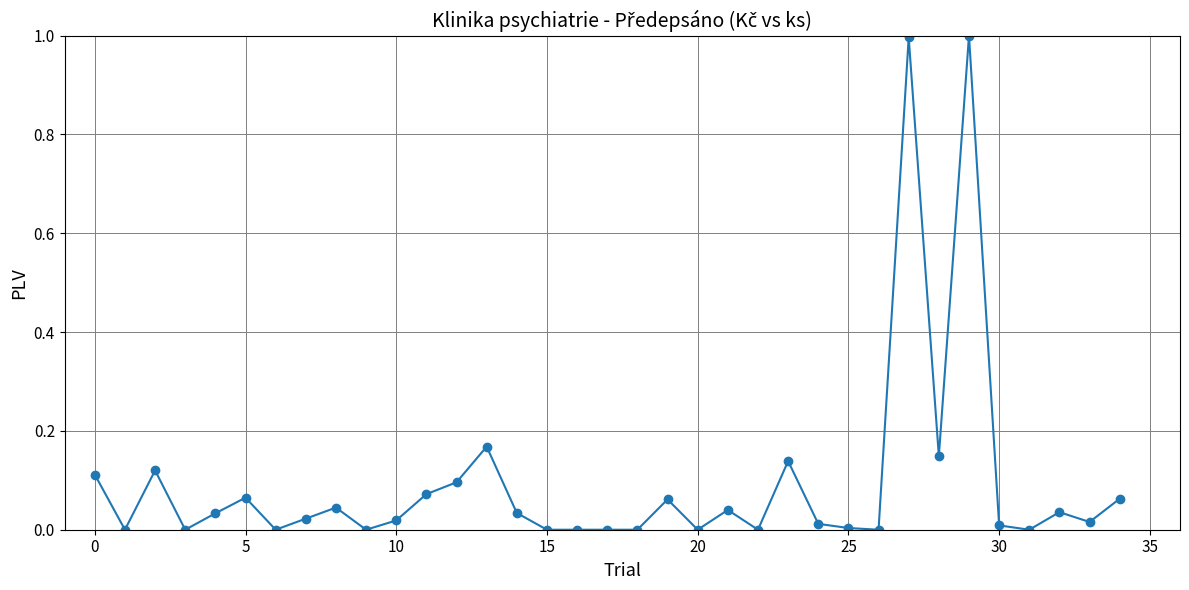

True or false: there are more than 1 points higher than both neighbors.

True